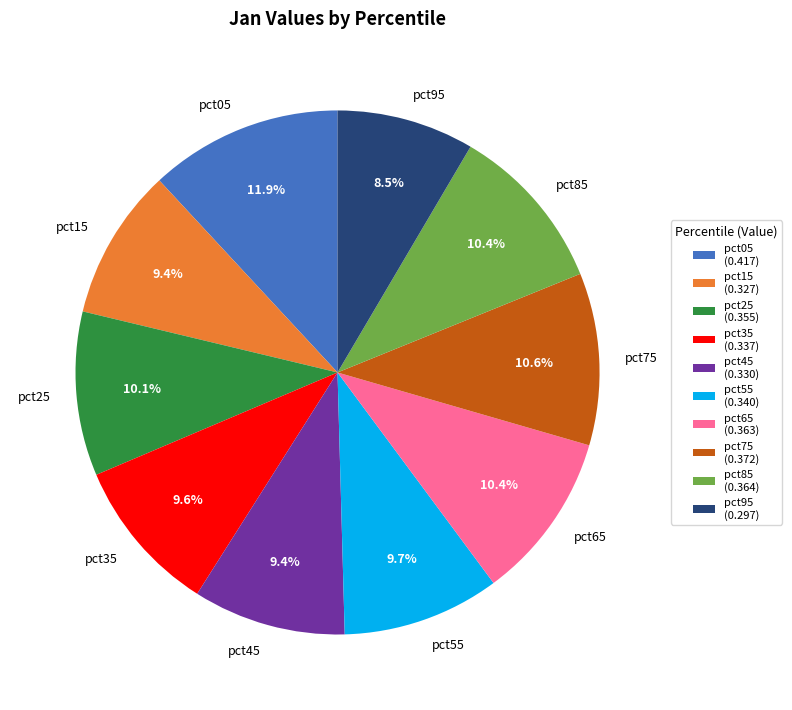

Which slice is the largest?

pct05